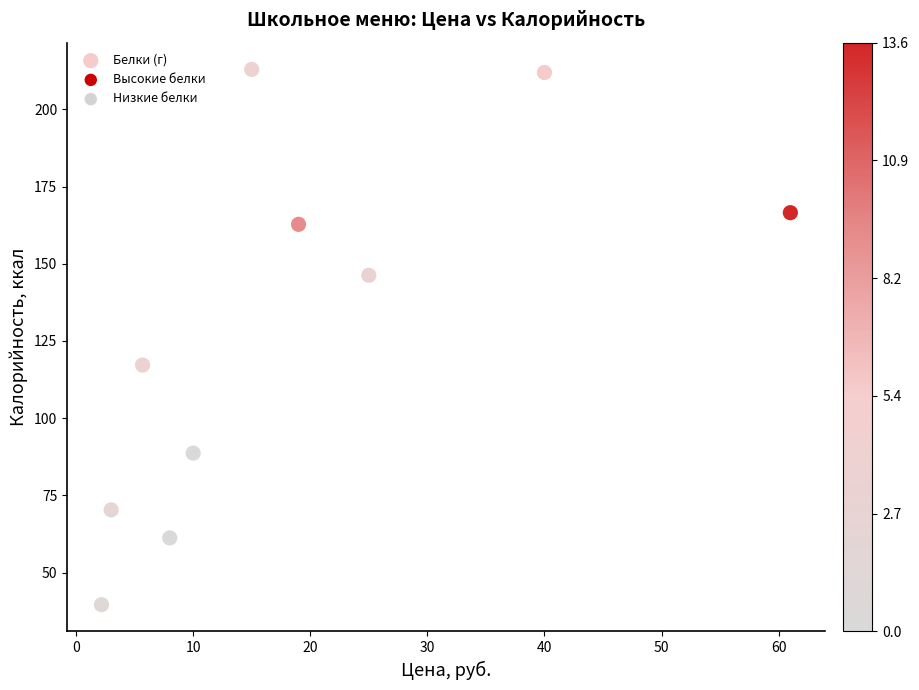

What Y value in the scatter plot is closest to 126?

117.2